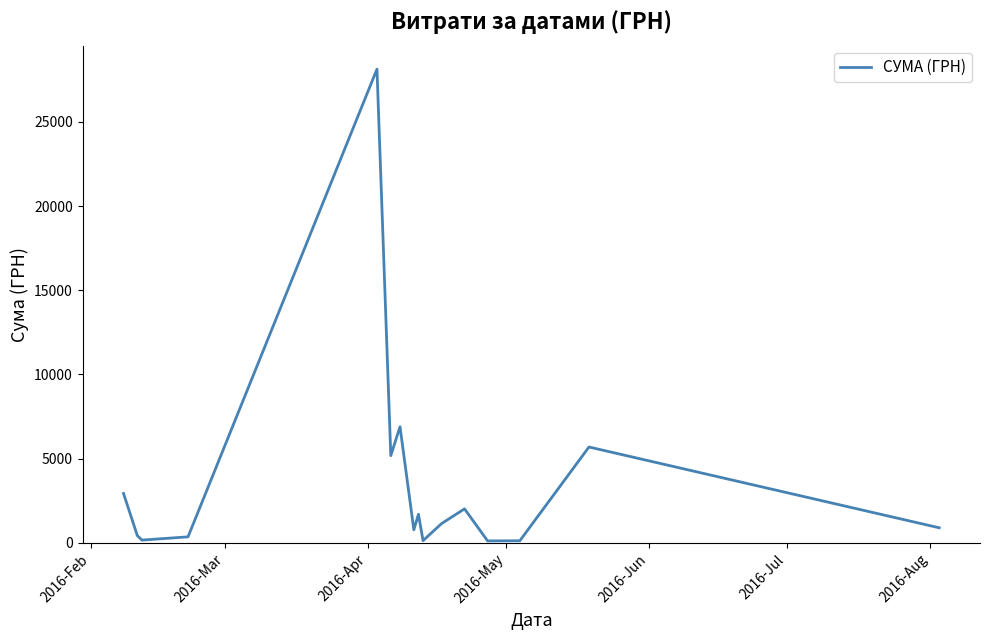

What is the difference between the maximum and minimum values?

28008.2